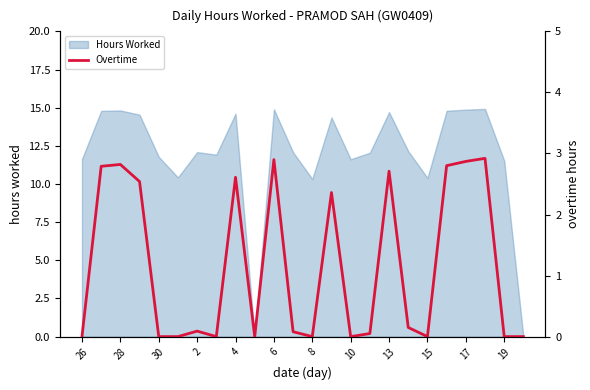

The value of Hours Worked at 8 is 10.3. True or false?

True